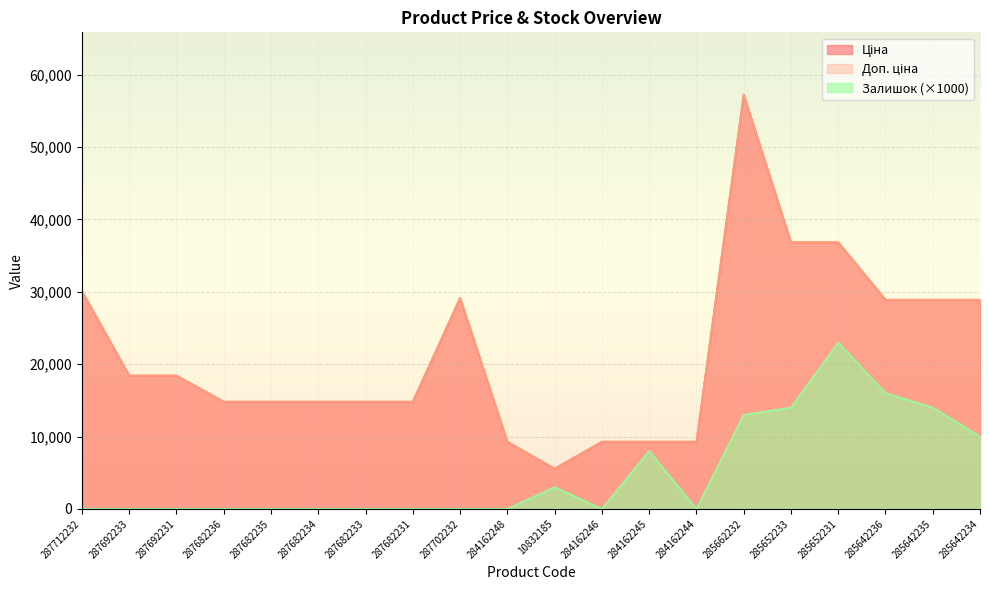

True or false: Доп. ціна has more than 2 points higher than both neighbors.

False